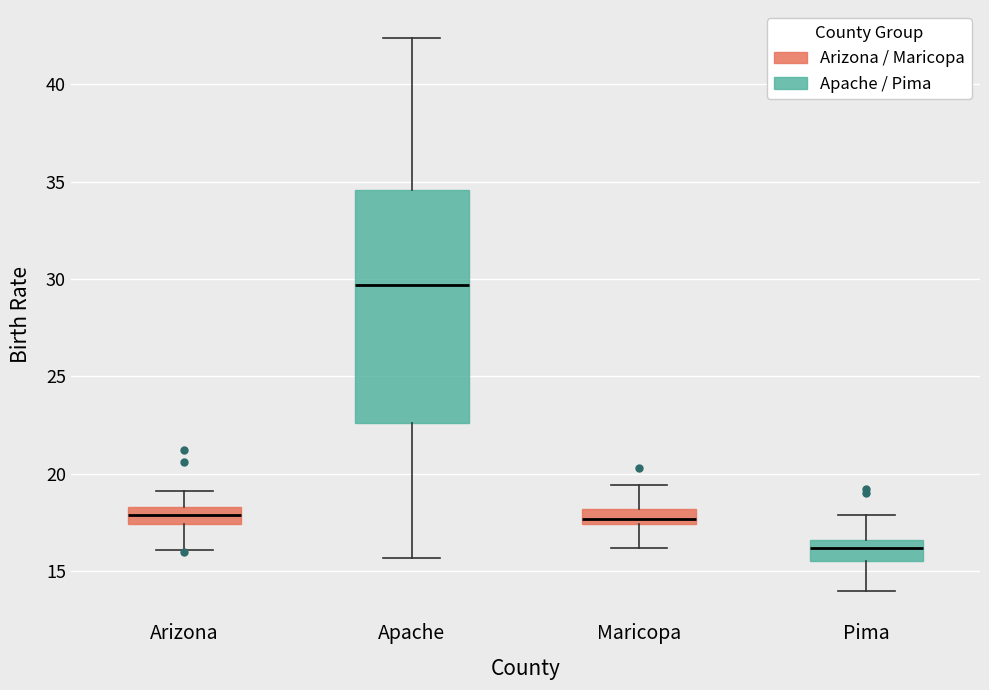

Reading left to right, transcribe this box plot: for each box, give where its median line is, the range the box spans, and where its two whiskers end, as read against the y-axis. The values are not printed on the chart, so give them approximately, as read against the axis.

Arizona: median 18.0, box 17.5 to 18.5, whiskers 16.0 to 19.0
Apache: median 29.5, box 22.5 to 34.5, whiskers 15.5 to 42.5
Maricopa: median 17.5 (inside the box), box 17.5 to 18.0, whiskers 16.0 to 19.5
Pima: median 16.0, box 15.5 to 16.5, whiskers 14.0 to 18.0